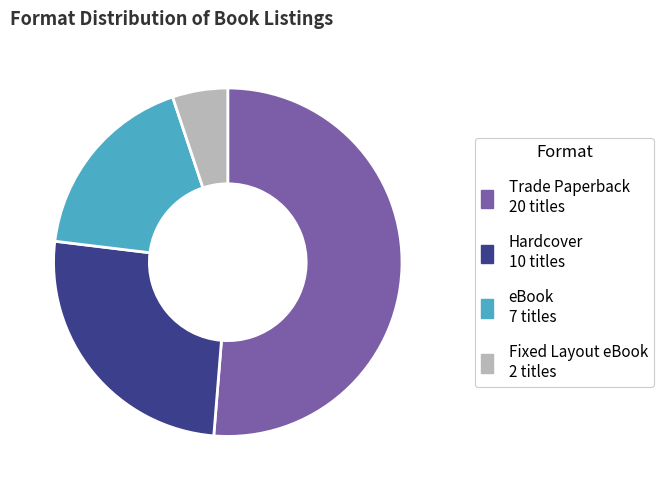

Which has a higher value, Hardcover or eBook?

Hardcover